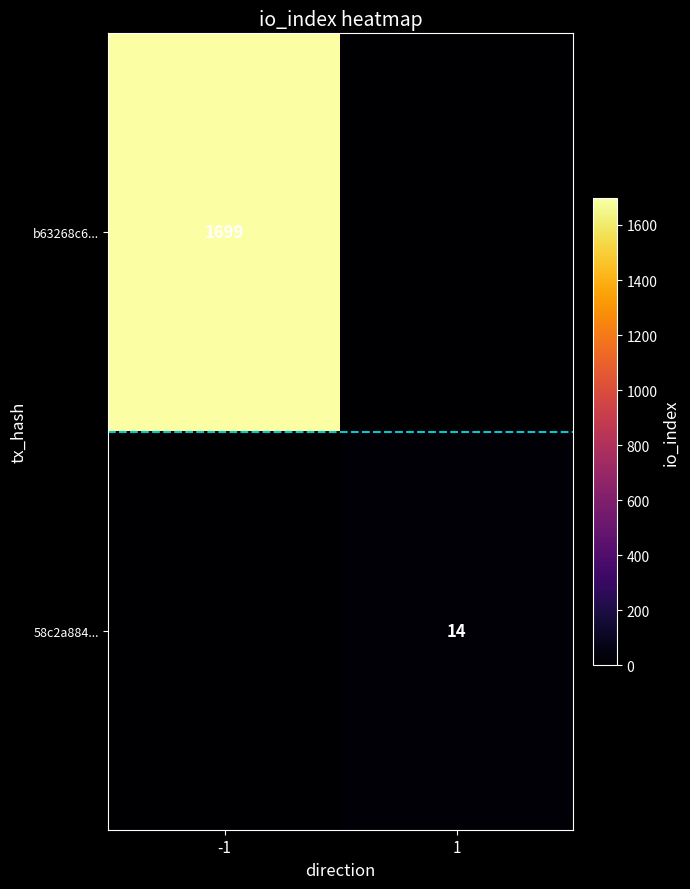

True or false: b63268c6... has a value of 2399 at -1.

False